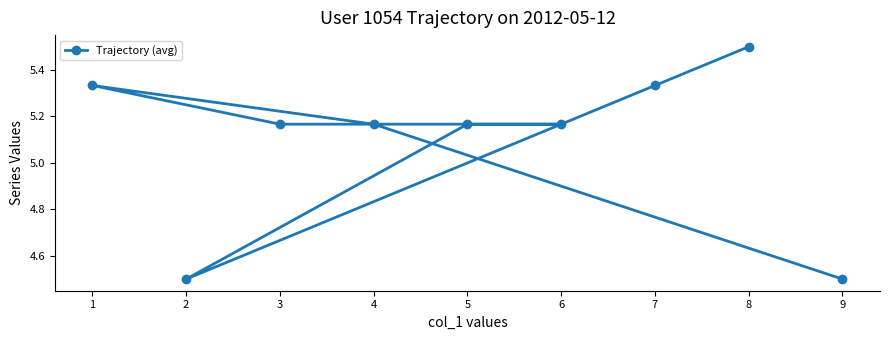

What is the maximum value shown in the chart?

5.5